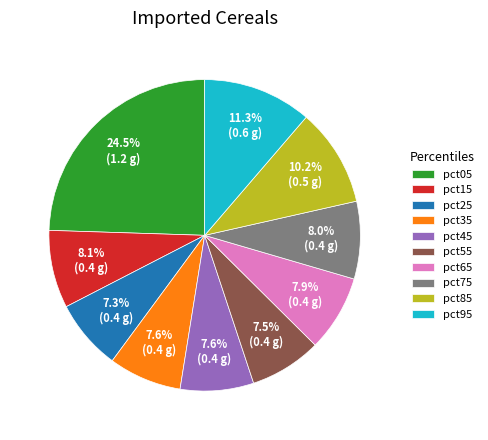

How many slices are in this pie chart?

10